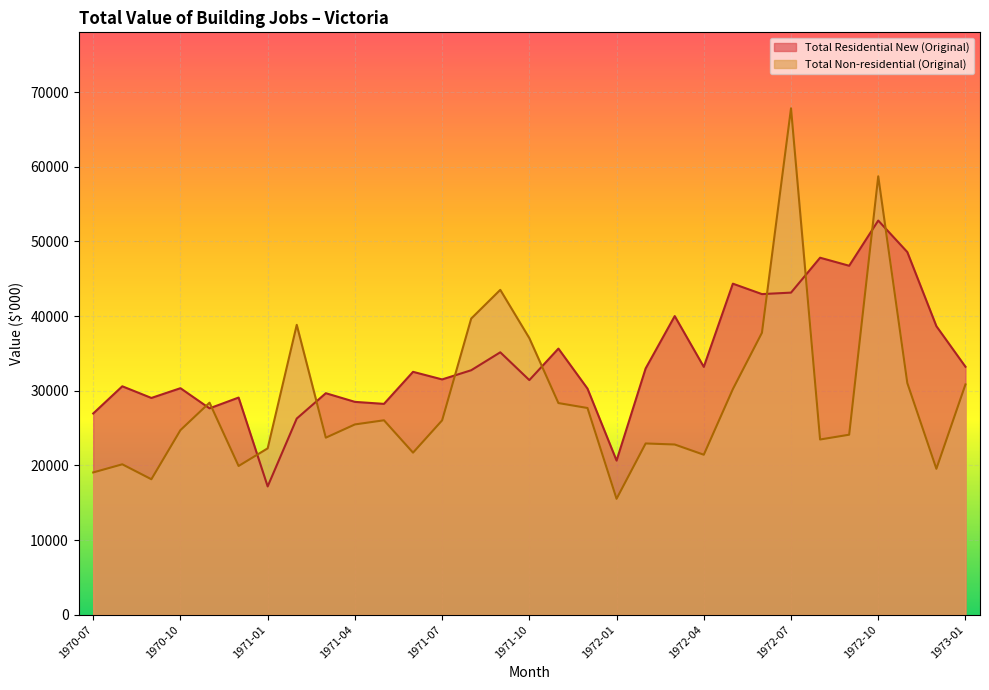

What is the sum of all Total Non-residential (Original) values?

896949